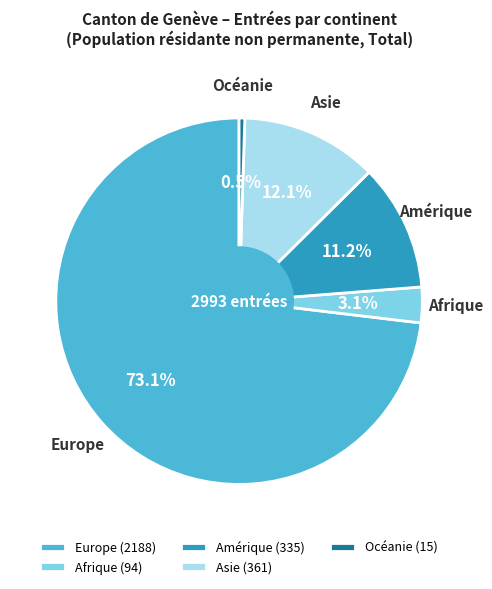

Does any single category account for the majority?

Yes